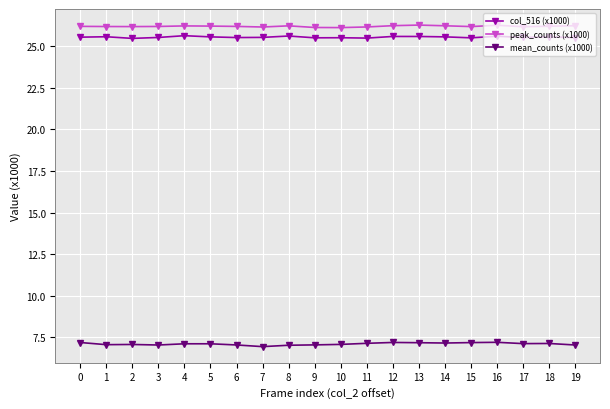

What is the minimum value shown in the chart?

6.9